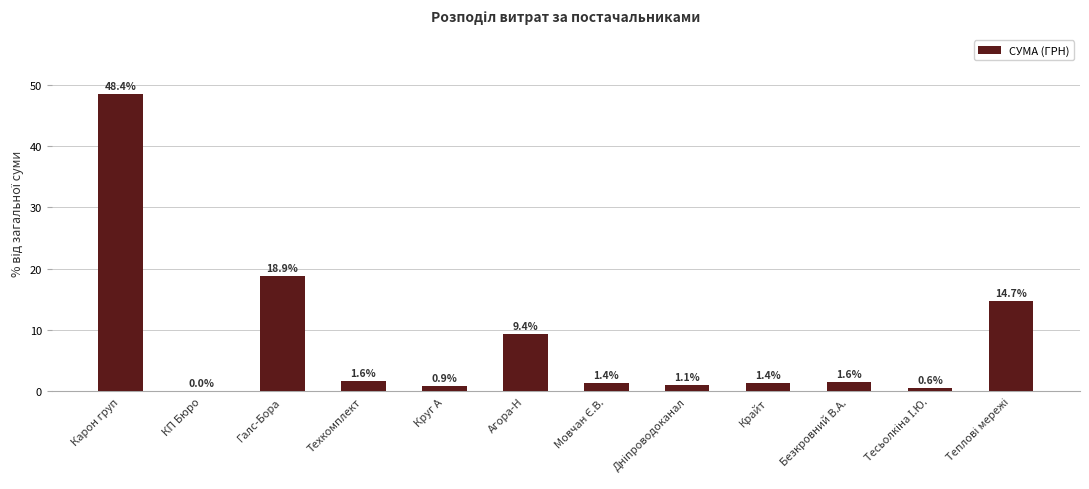

Where is the data nearest to the value 24?

Галс-Бора